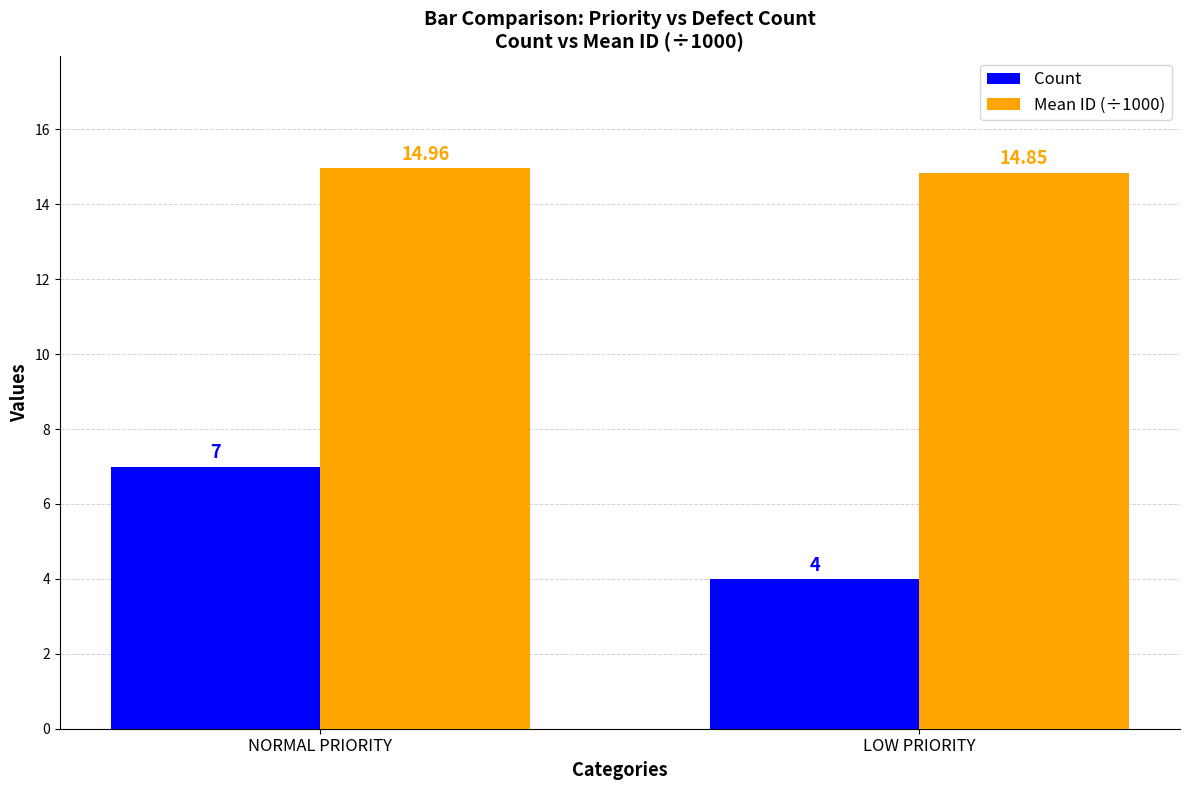

Which category has the lowest value across all series?

LOW PRIORITY